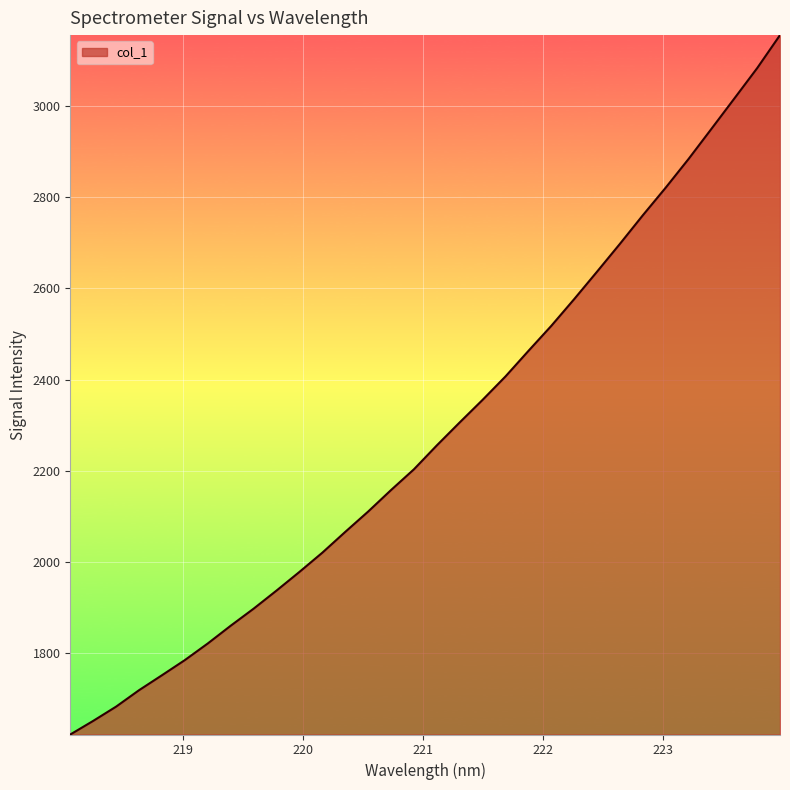

What is the smallest value displayed?

1622.3